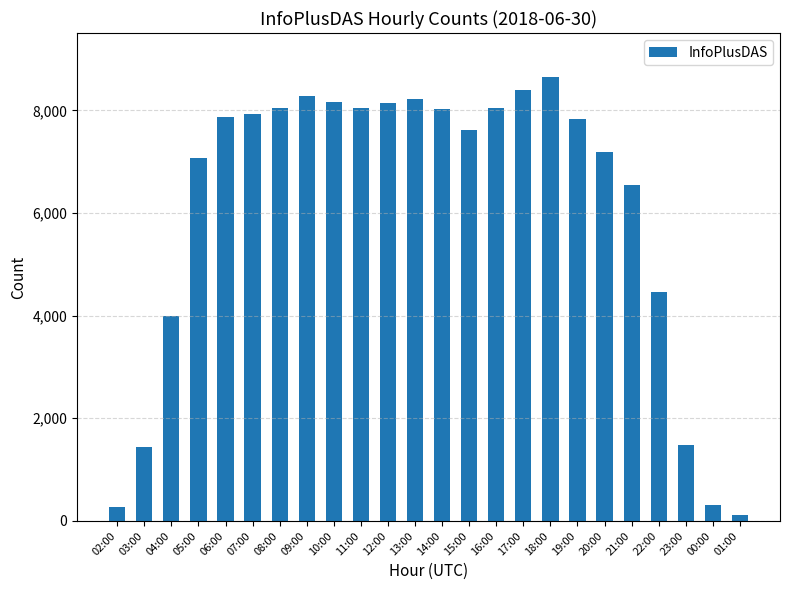

At which category does the chart reach its peak across all series?

18:00